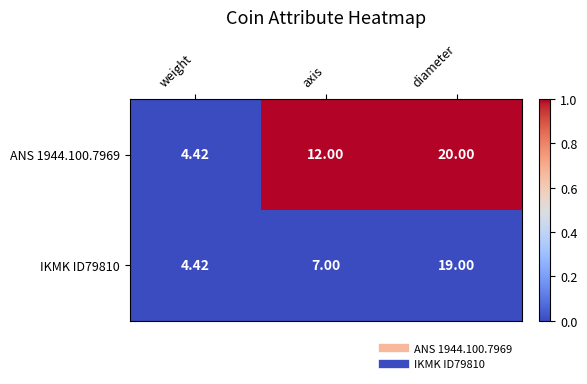

At which label is ANS 1944.100.7969 closest to 12?

axis